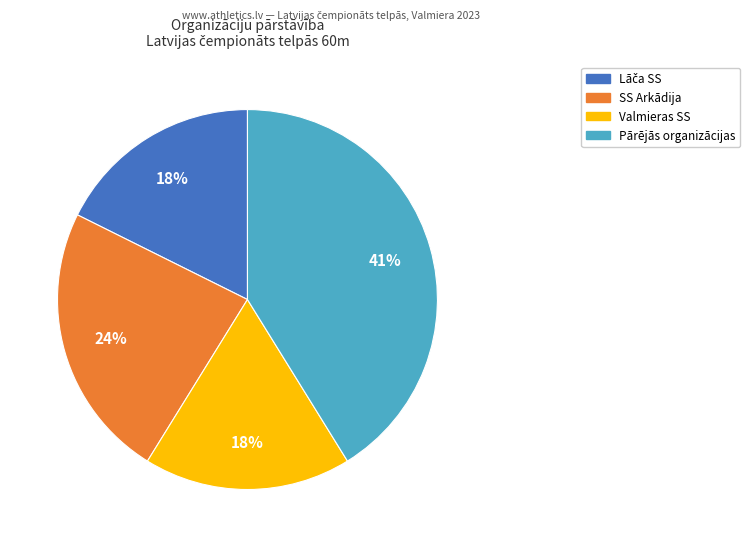

To the nearest percent, what is the average slice percentage?

25%